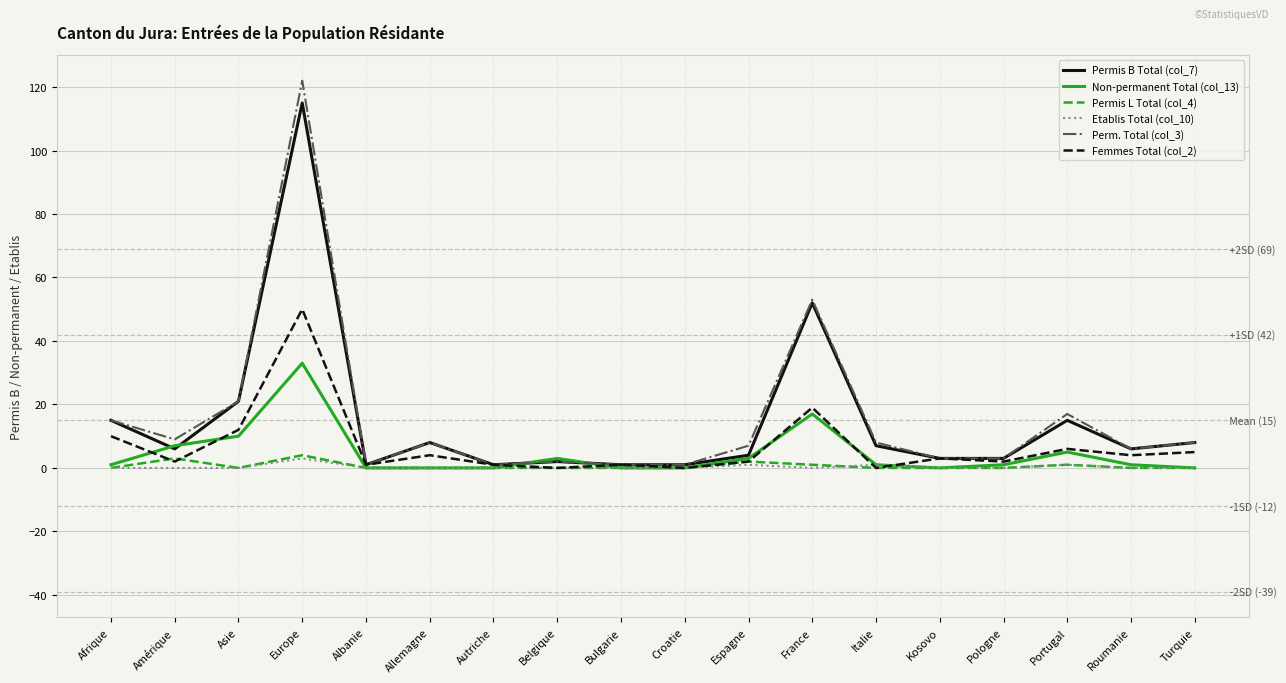

True or false: Non-permanent Total (col_13) has more than 1 points higher than both neighbors.

True